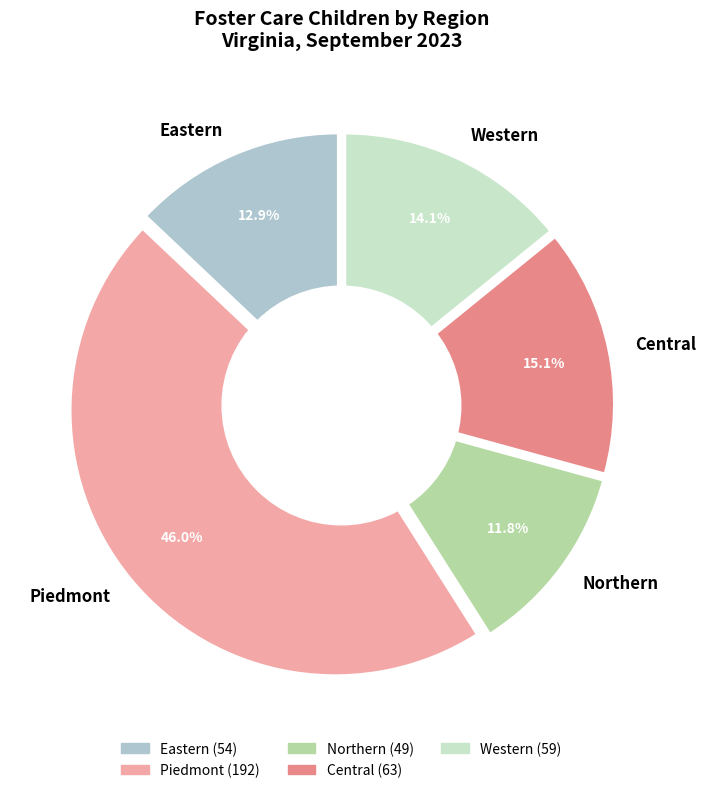

What is the ratio of the value at Western to the value at Piedmont?

0.3